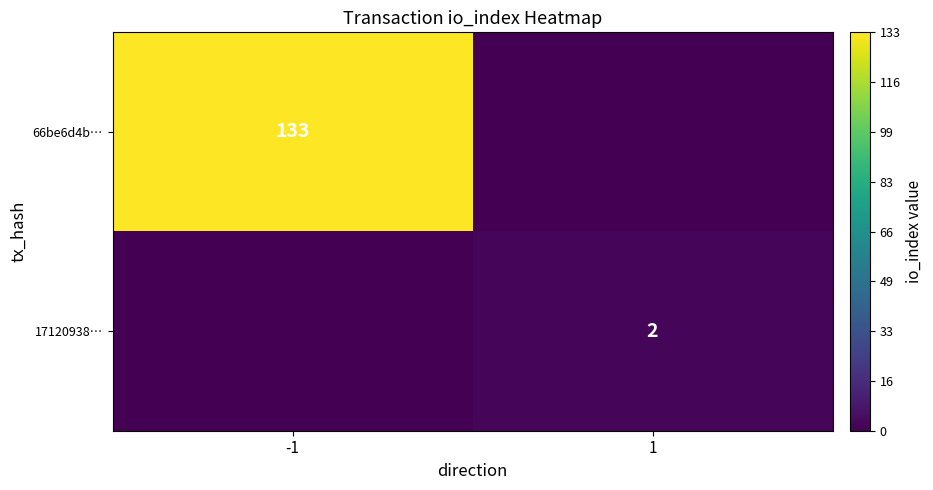

Is the value of 17120938… at 1 greater than the value of 66be6d4b… at -1?

No